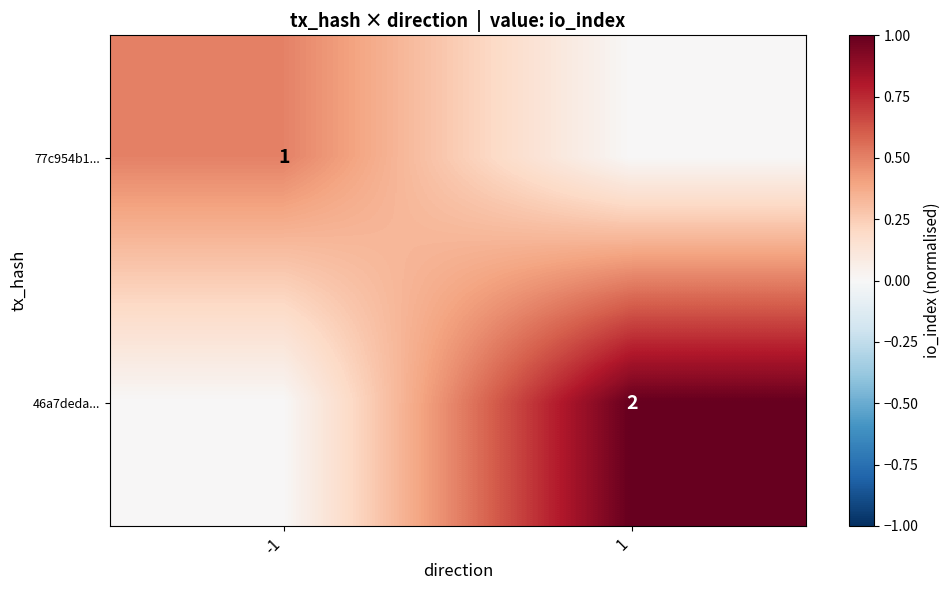

Is it true that 46a7deda... equals 1 at 1?

False